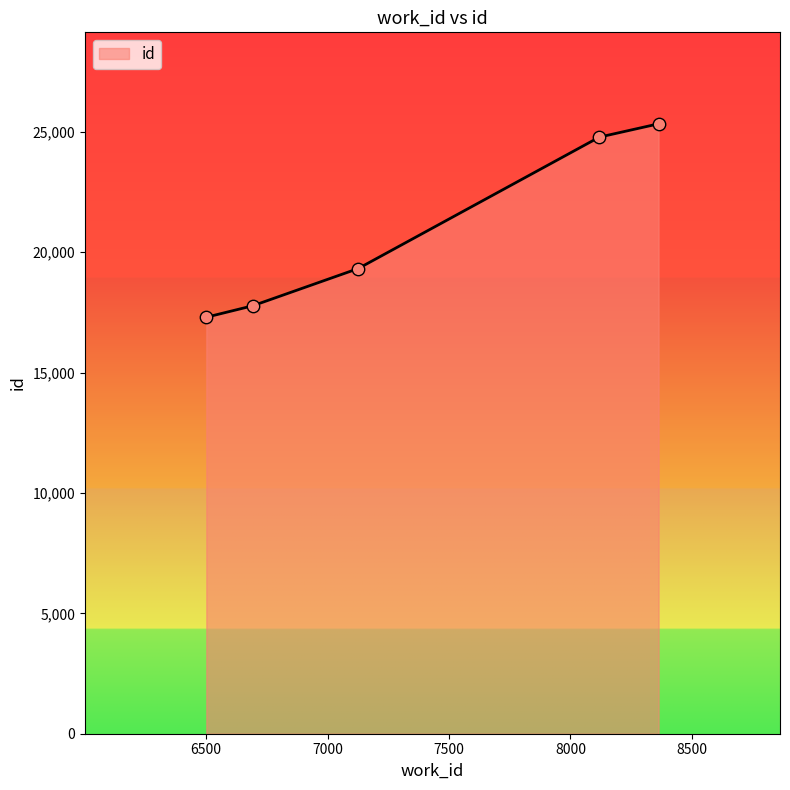

What is the difference between the maximum and minimum values?

8032